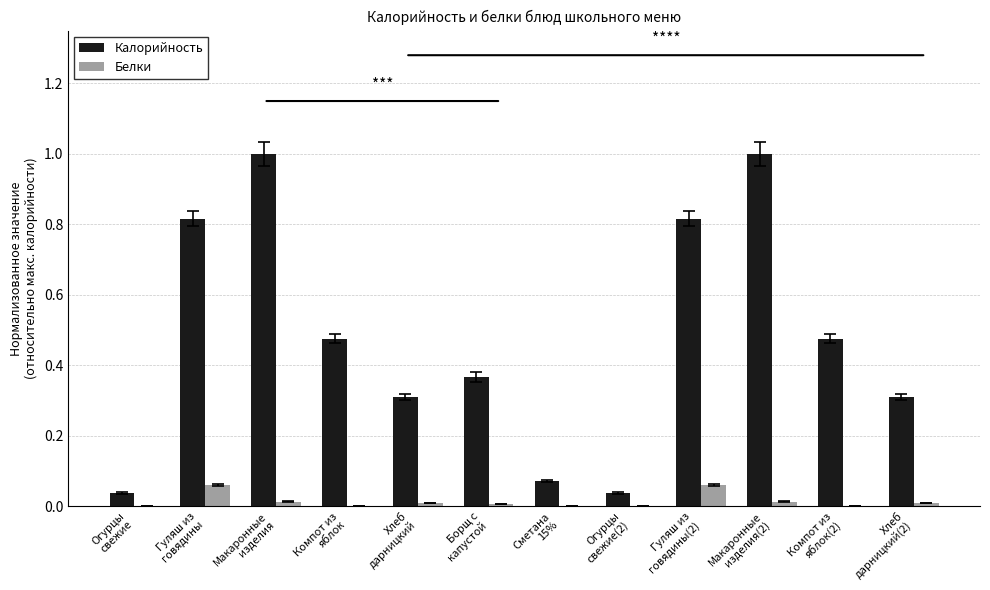

Which series has the largest total across all categories?

Калорийность